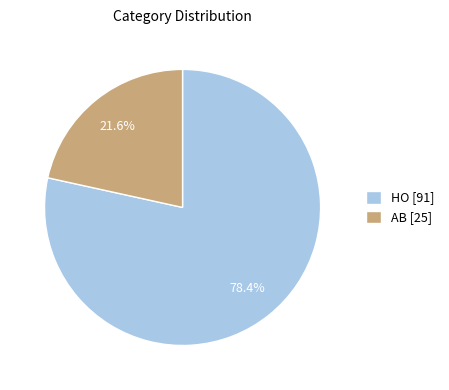

What percentage is the AB slice, to the nearest percent?

22%